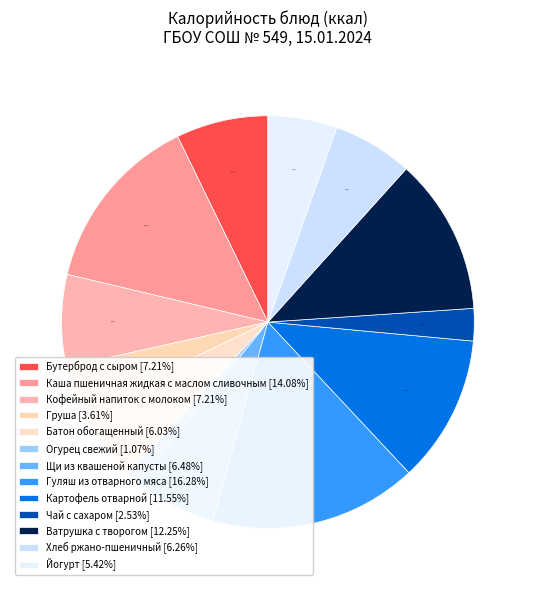

To the nearest percent, what portion does Батон обогащенный represent?

6%